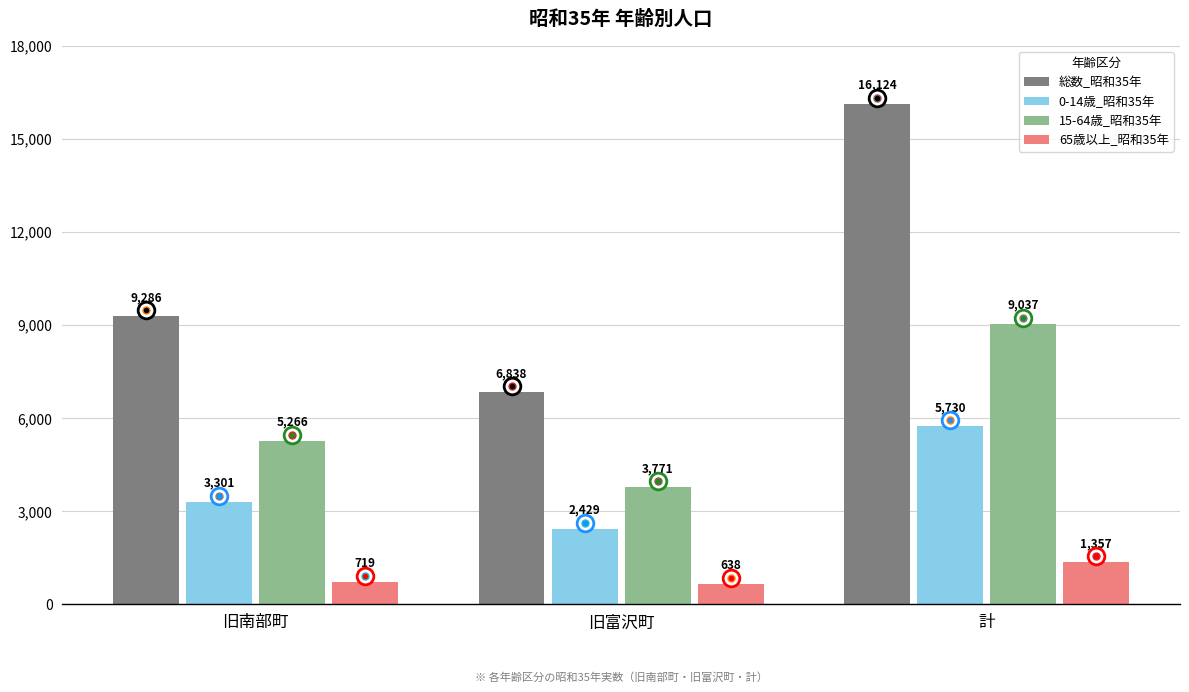

Reading left to right, extract all data points from this chart.

総数_昭和35年: 9286	6838	16124
0-14歳_昭和35年: 3301	2429	5730
15-64歳_昭和35年: 5266	3771	9037
65歳以上_昭和35年: 719	638	1357